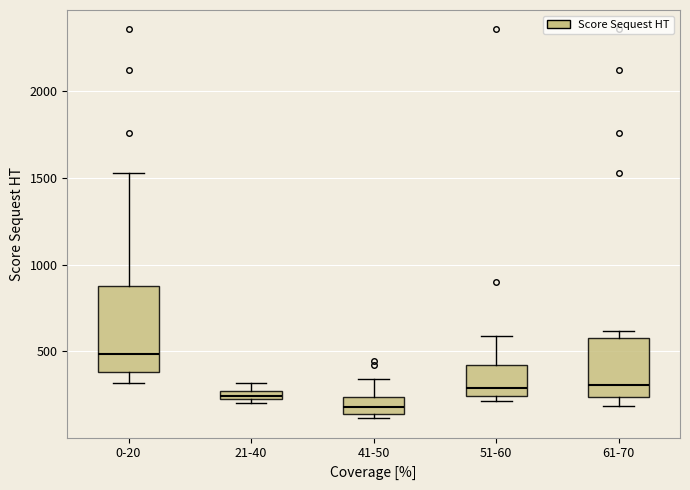

Which box's median line is the highest?

0-20